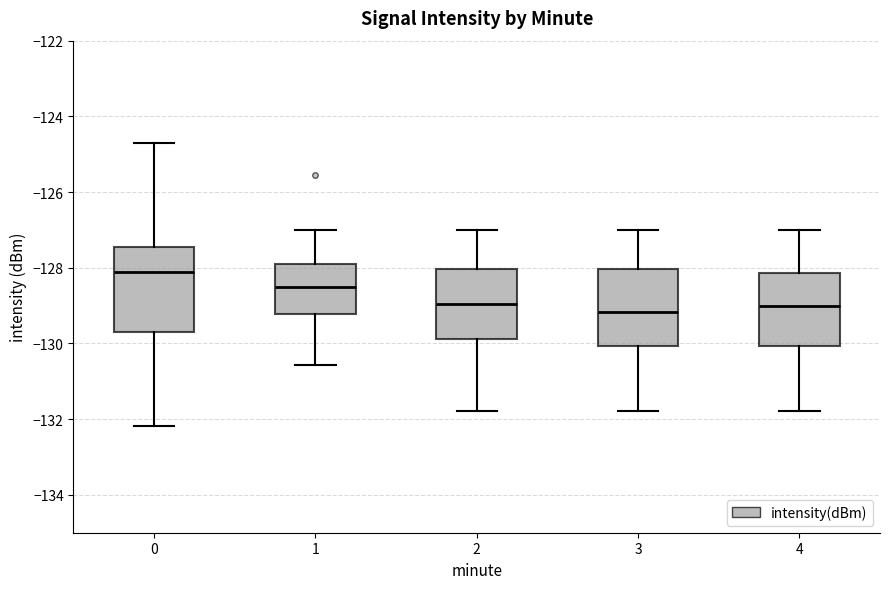

Where does the median line of the box at x = 3 sit on the y-axis? The values are not printed on the chart, so give them approximately, as read against the axis.

-129.2